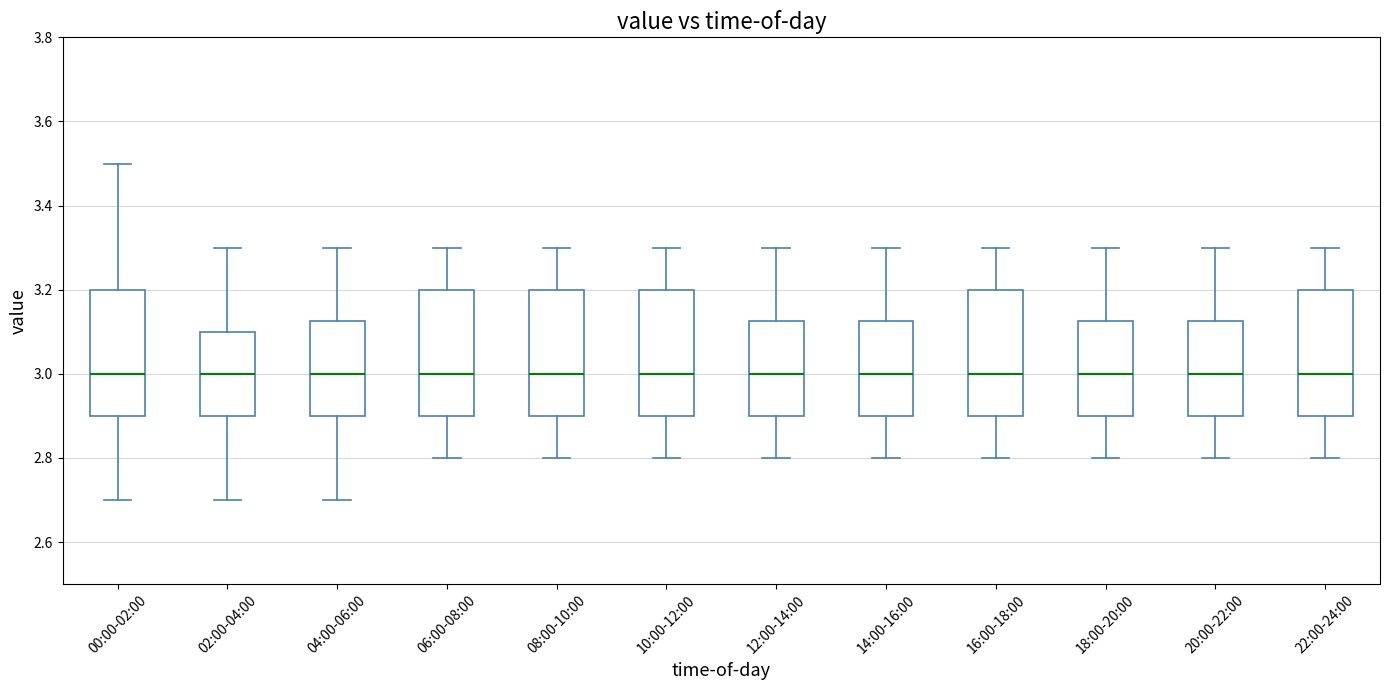

Where does the upper whisker of the box for 08:00-10:00 end on the y-axis? The values are not printed on the chart, so give them approximately, as read against the axis.

3.30